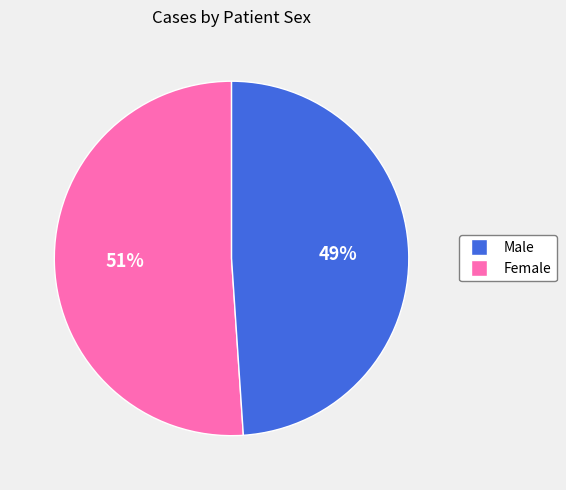

Is there a majority slice in this chart?

Yes